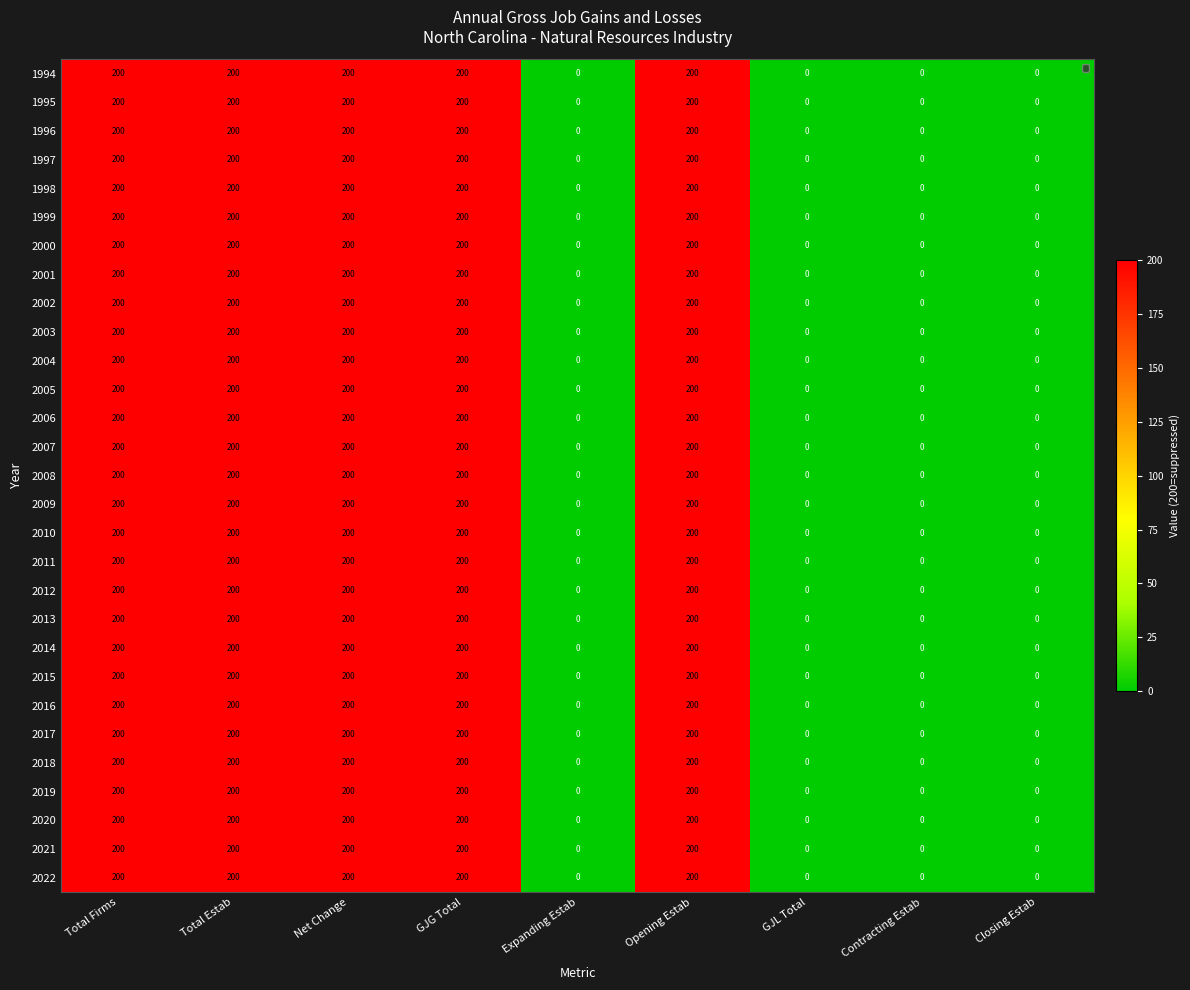

Rank the series at Closing Estab from highest to lowest value.

1994, 1995, 1996, 1997, 1998, 1999, 2000, 2001, 2002, 2003, 2004, 2005, 2006, 2007, 2008, 2009, 2010, 2011, 2012, 2013, 2014, 2015, 2016, 2017, 2018, 2019, 2020, 2021, 2022